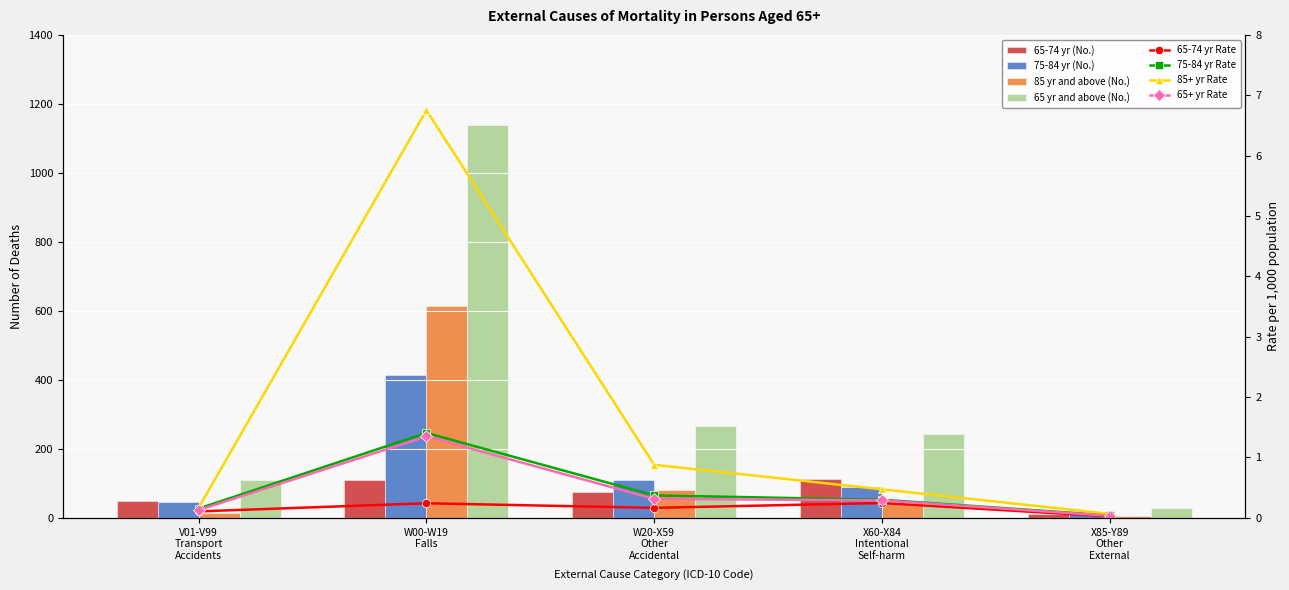

What is the difference between the 85 yr and above (No.) values at W00-W19
Falls and W20-X59
Other
Accidental?

535